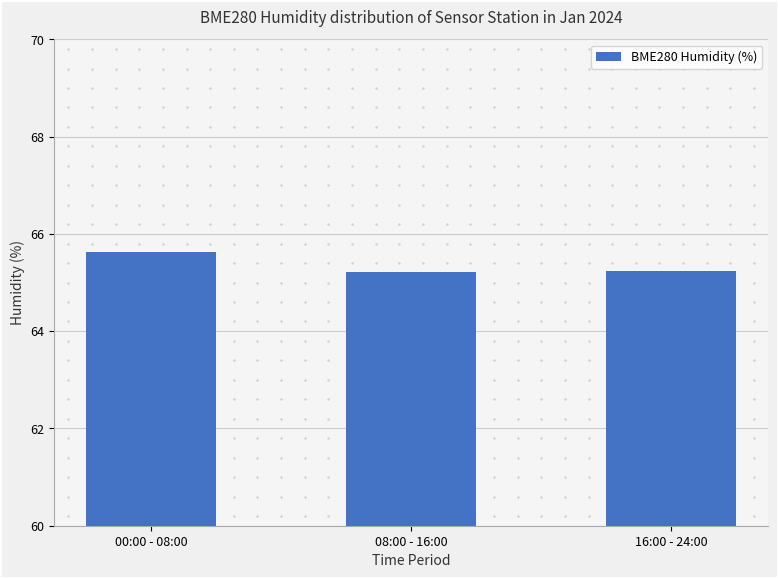

How many values are between 65 and 66?

3